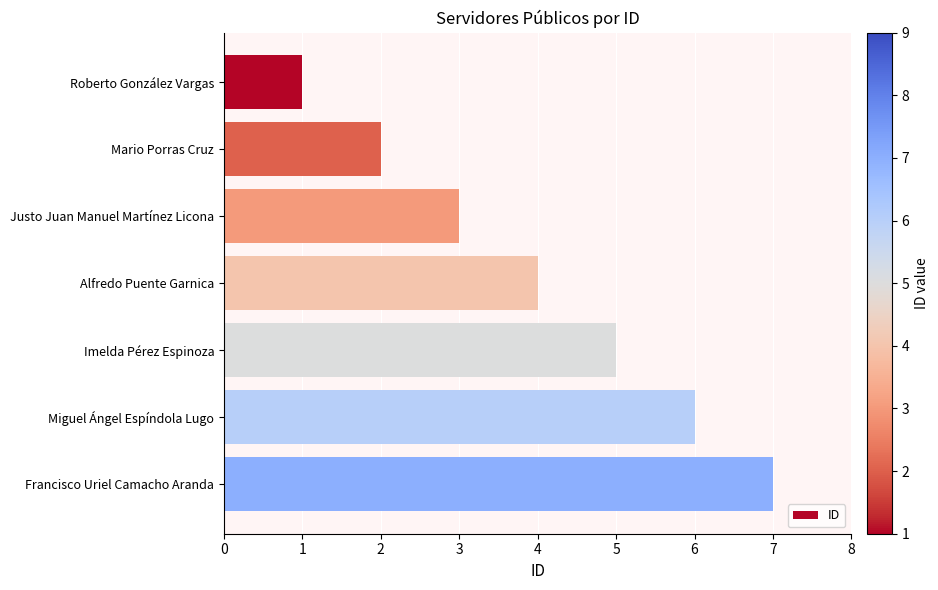

What position from the bottom is Justo Juan Manuel Martínez Licona?

5